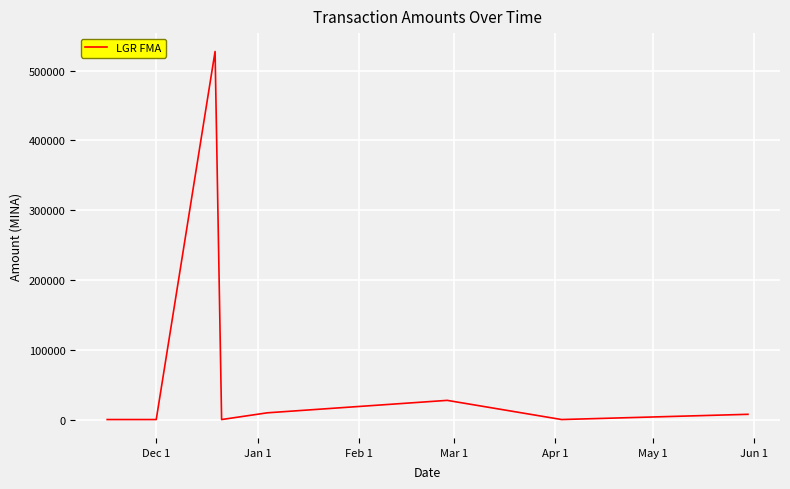

What is the greatest value displayed?

527480.1